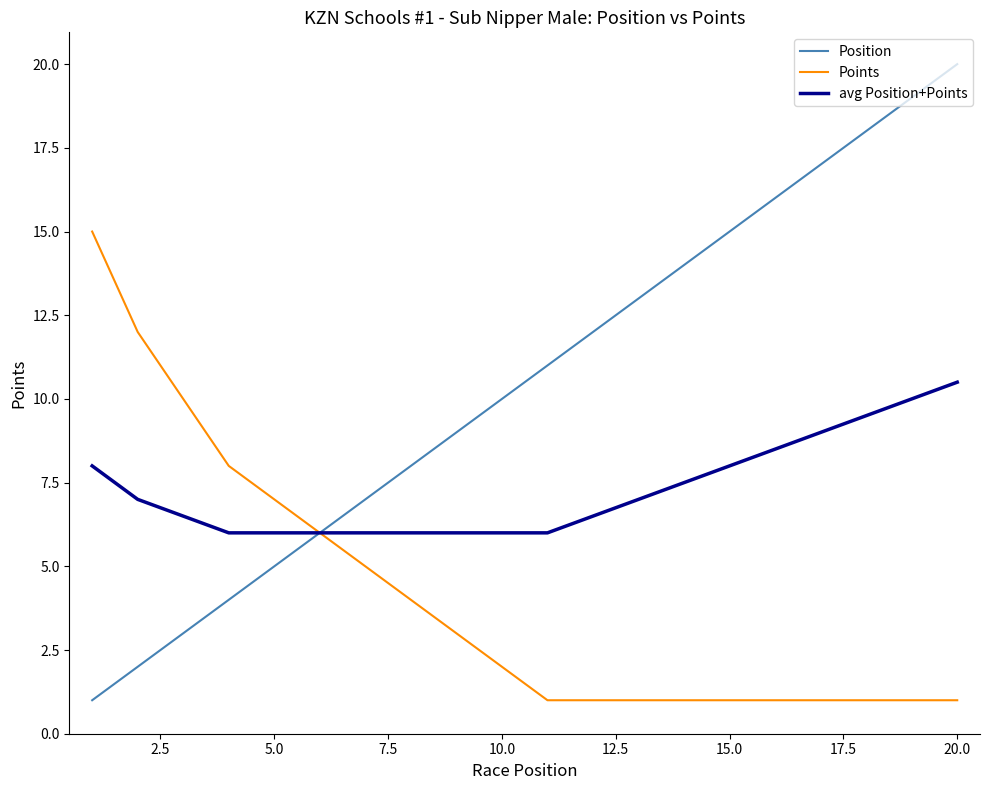

What is the sum of all avg Position+Points values?

146.0